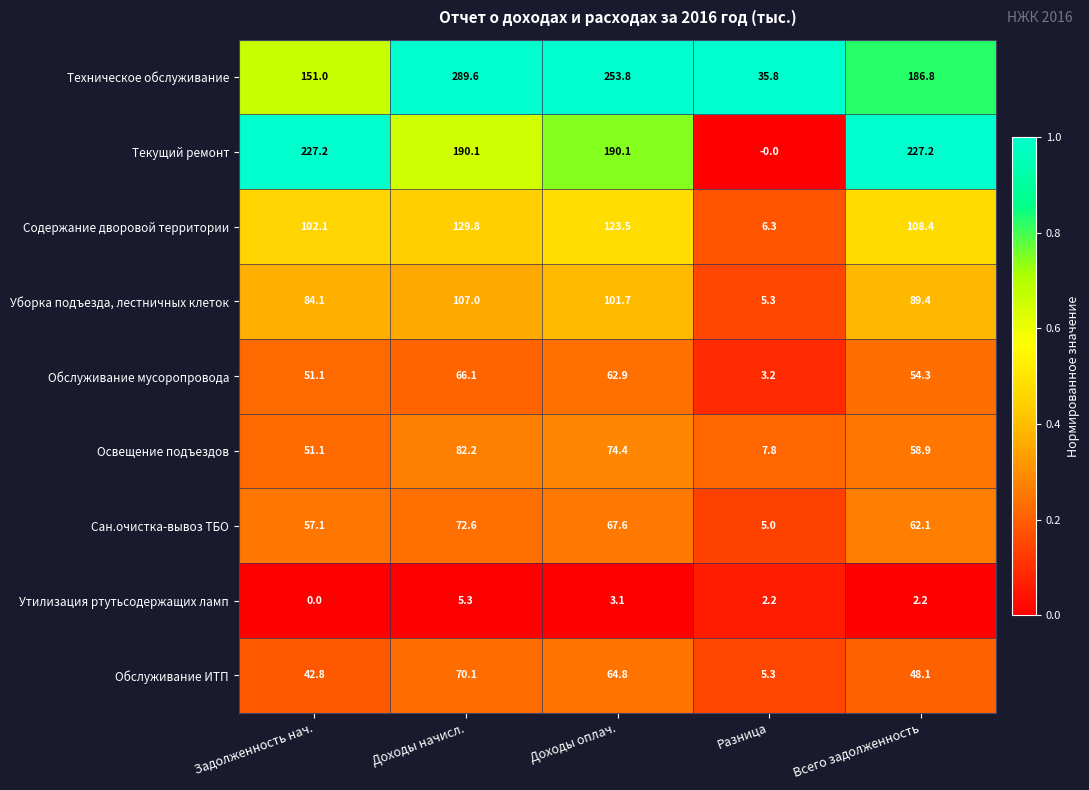

How many series are shown in this chart?

9